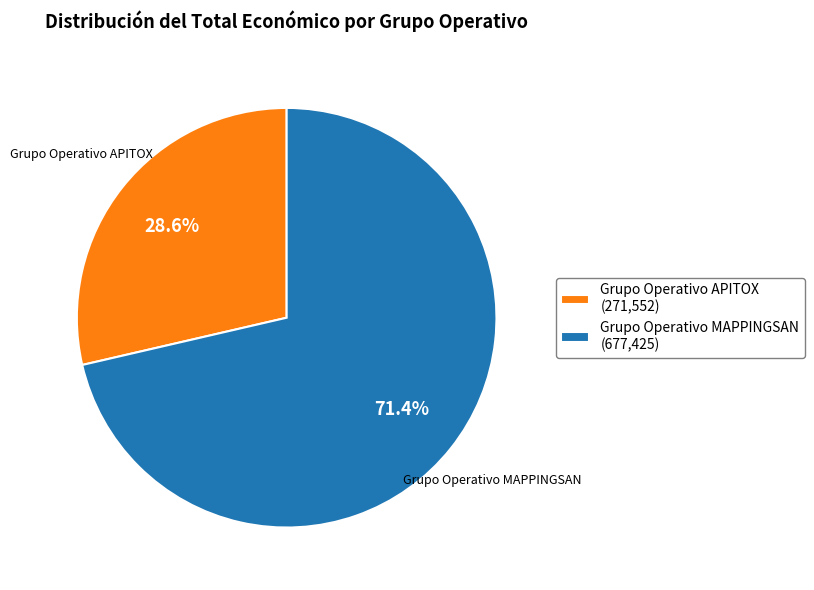

How much of the chart is everything except Grupo Operativo APITOX?

71.4%